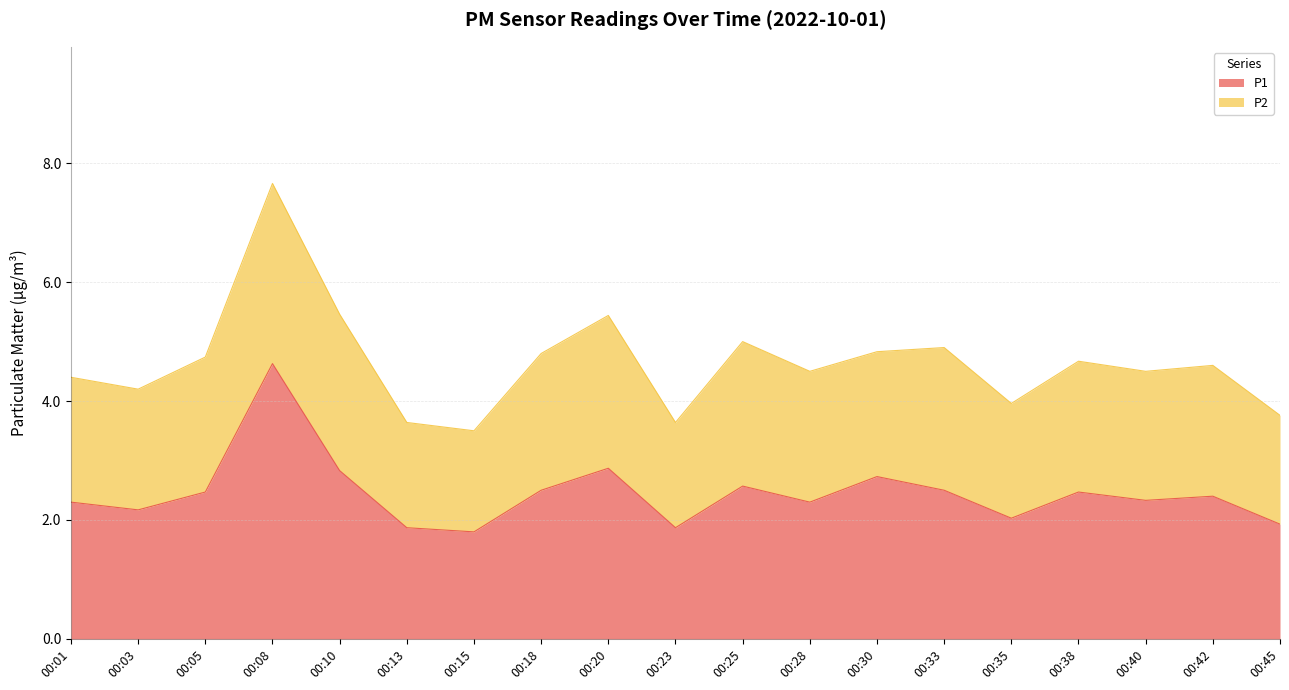

What is the sum of the values at 00:25 and 00:08?

7.2